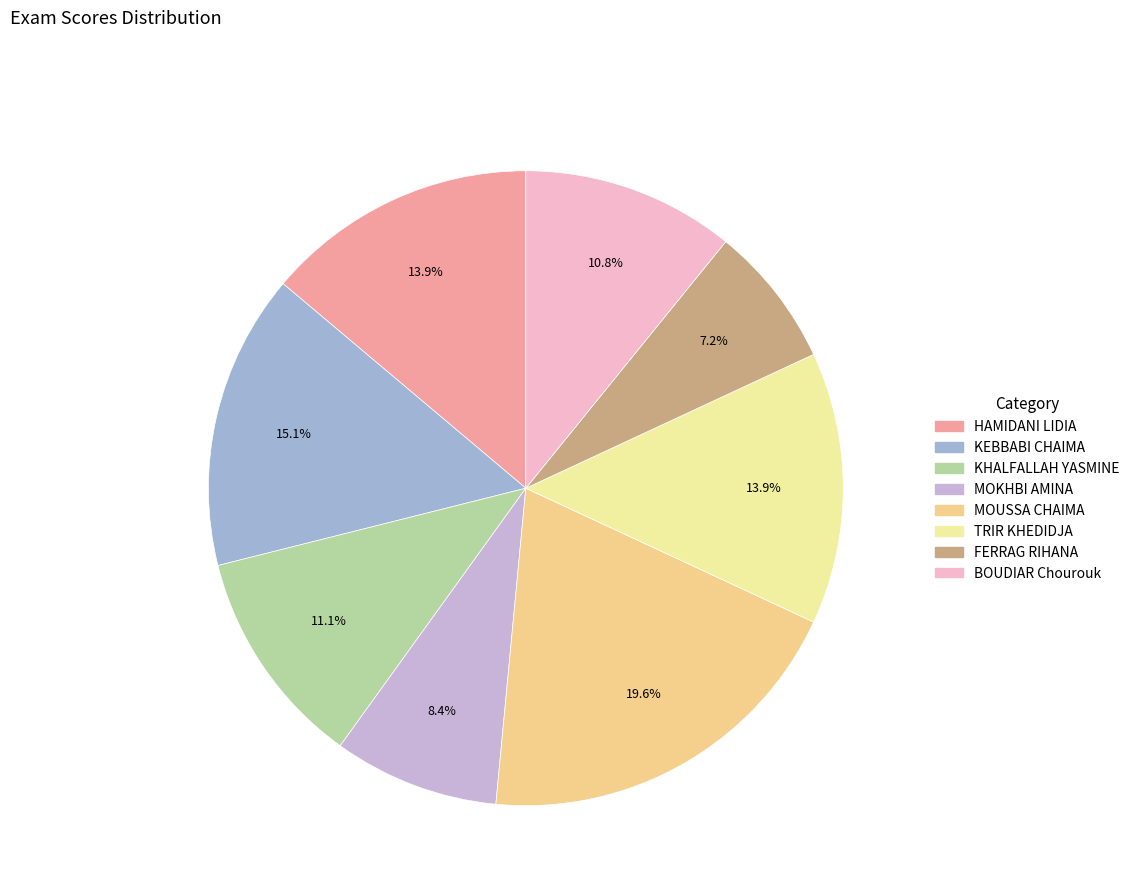

What percentage is the FERRAG RIHANA slice, to the nearest percent?

7%